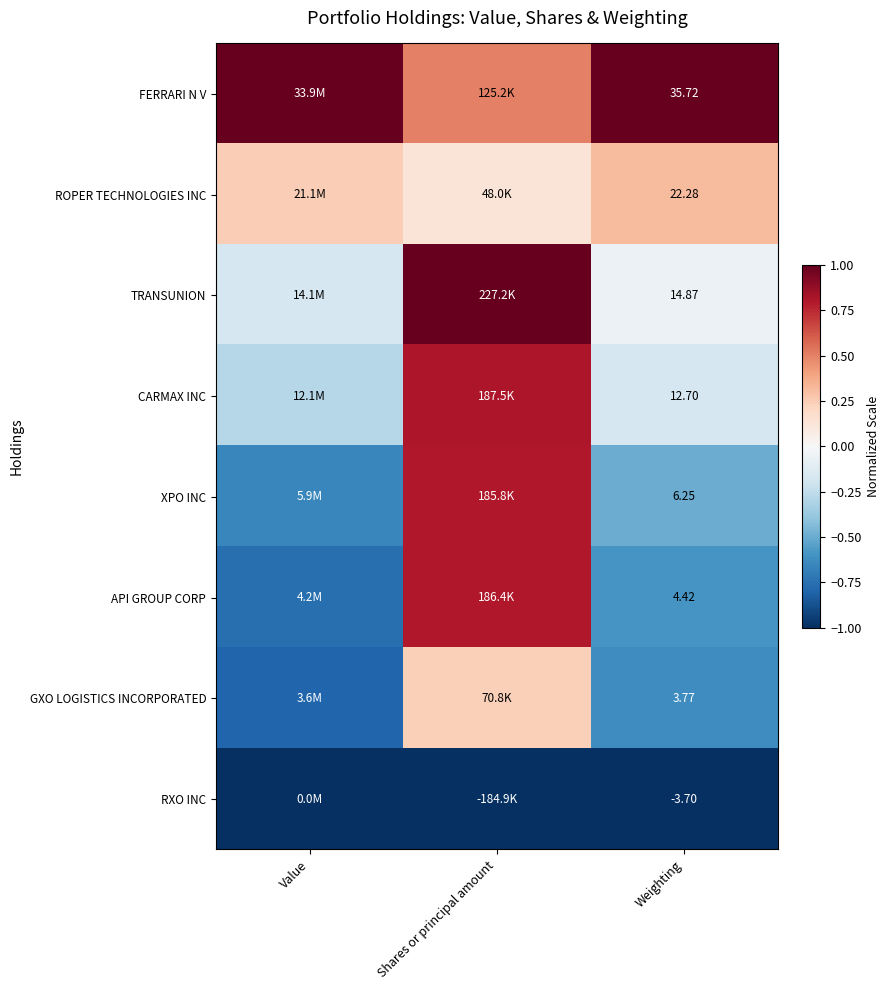

True or false: XPO INC has a value of -0.3 at Weighting.

False